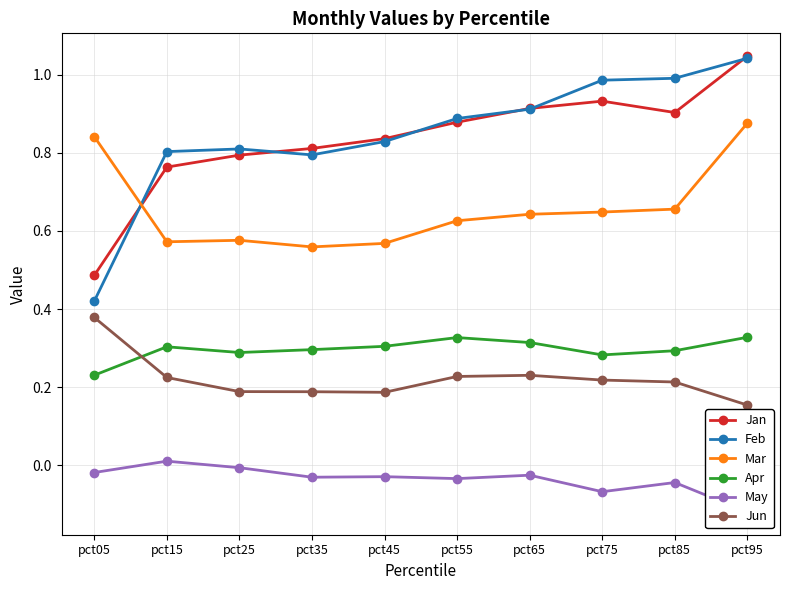

Which series has the largest total across all categories?

Feb